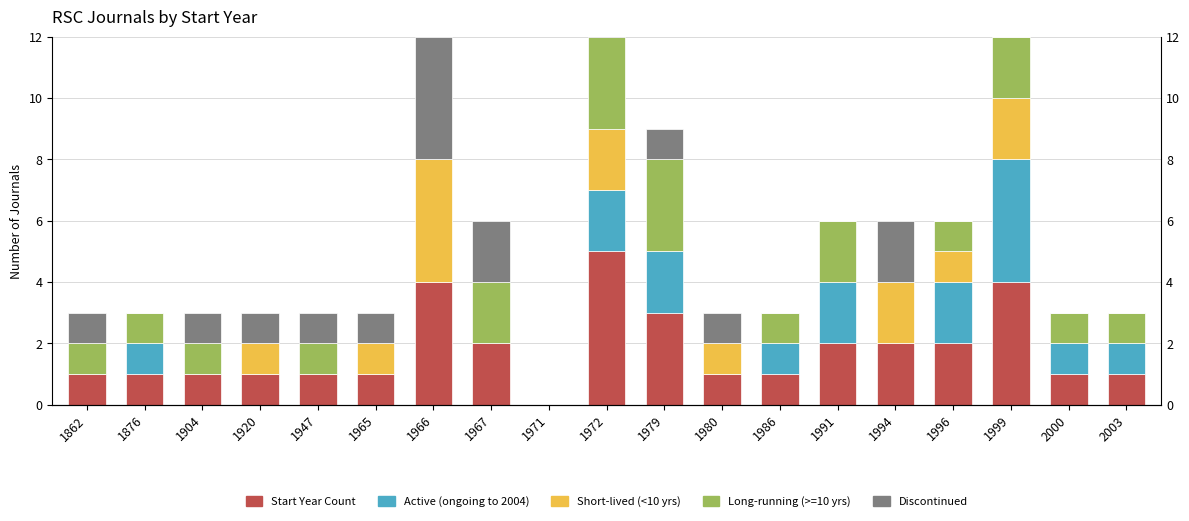

Reading left to right, transcribe all the data shown in this chart.

Start Year Count: 1	1	1	1	1	1	4	2	0	5	3	1	1	2	2	2	4	1	1
Active (ongoing to 2004): 0	1	0	0	0	0	0	0	0	2	2	0	1	2	0	2	4	1	1
Short-lived (<10 yrs): 0	0	0	1	0	1	4	0	0	2	0	1	0	0	2	1	2	0	0
Long-running (>=10 yrs): 1	1	1	0	1	0	0	2	0	3	3	0	1	2	0	1	2	1	1
Discontinued: 1	0	1	1	1	1	4	2	0	3	1	1	0	0	2	0	0	0	0